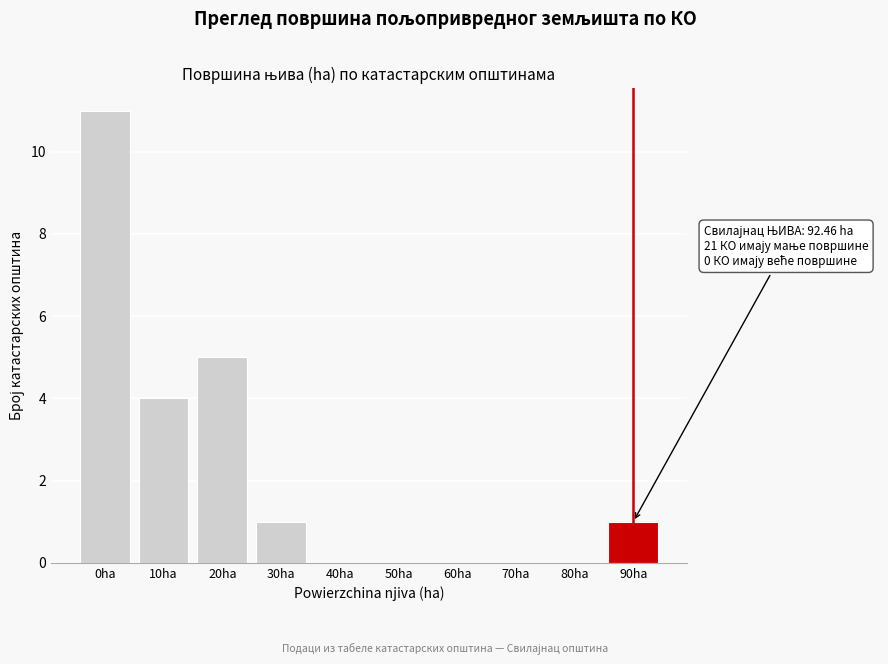

Reading left to right, list all the values displayed in this chart.

0ha=11	10ha=4	20ha=5	30ha=1	40ha=0	50ha=0	60ha=0	70ha=0	80ha=0	90ha=1